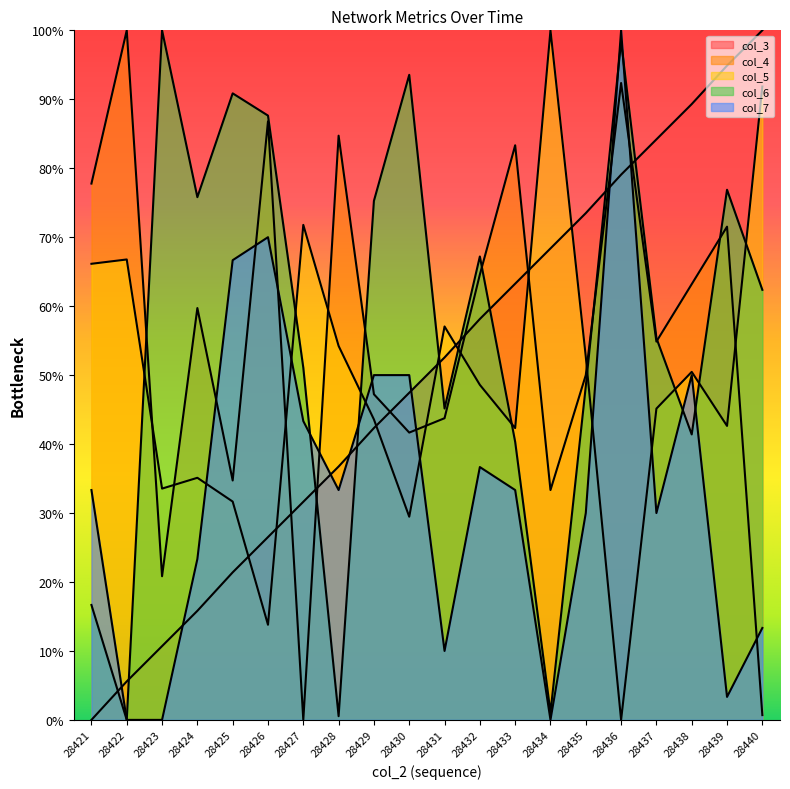

Reading left to right, list all the values displayed in this chart.

col_3: 28421=0.0	28422=5.6	28423=10.7	28424=15.8	28425=21.4	28426=26.5	28427=31.6	28428=36.7	28429=42.3	28430=47.4	28431=52.6	28432=58.1	28433=63.3	28434=68.4	28435=73.5	28436=79.1	28437=84.2	28438=89.3	28439=94.9	28440=100.0
col_4: 28421=77.8	28422=100.0	28423=20.8	28424=59.7	28425=34.7	28426=86.8	28427=0.0	28428=84.7	28429=47.2	28430=41.7	28431=43.8	28432=64.6	28433=83.3	28434=33.3	28435=50.0	28436=92.4	28437=54.9	28438=63.2	28439=71.5	28440=0.7
col_5: 28421=66.1	28422=66.8	28423=33.5	28424=35.1	28425=31.7	28426=13.8	28427=71.8	28428=54.2	28429=43.6	28430=29.5	28431=57.1	28432=48.6	28433=42.3	28434=100.0	28435=52.7	28436=0.0	28437=45.1	28438=50.5	28439=42.6	28440=91.8
col_6: 28421=16.7	28422=0.0	28423=100.0	28424=75.8	28425=90.9	28426=87.6	28427=51.1	28428=0.5	28429=75.3	28430=93.5	28431=45.2	28432=67.2	28433=40.3	28434=1.1	28435=48.4	28436=98.4	28437=55.4	28438=41.4	28439=76.9	28440=62.4
col_7: 28421=33.3	28422=0.0	28423=0.0	28424=23.3	28425=66.7	28426=70.0	28427=43.3	28428=33.3	28429=50.0	28430=50.0	28431=10.0	28432=36.7	28433=33.3	28434=0.0	28435=30.0	28436=100.0	28437=30.0	28438=50.0	28439=3.3	28440=13.3